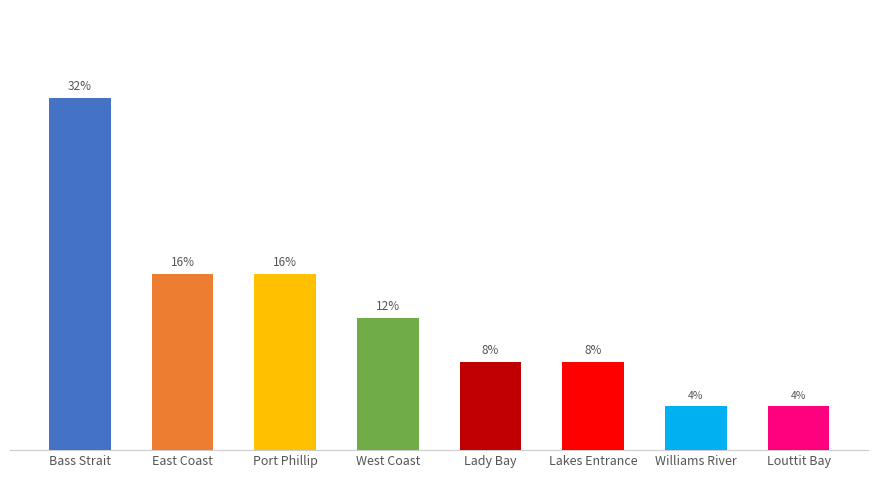

Which has a higher value, Lady Bay or Williams River?

Lady Bay